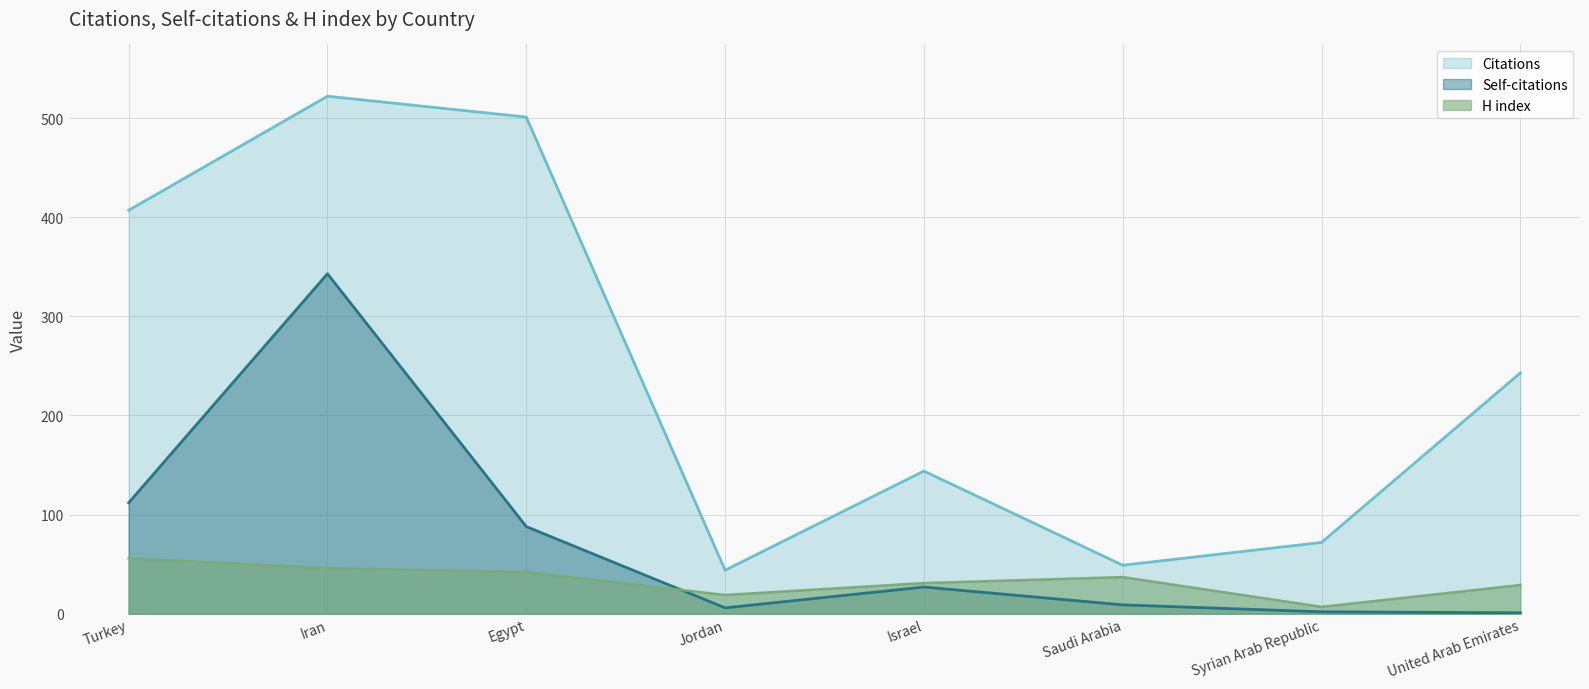

At which category does Self-citations reach its first local valley?

Jordan